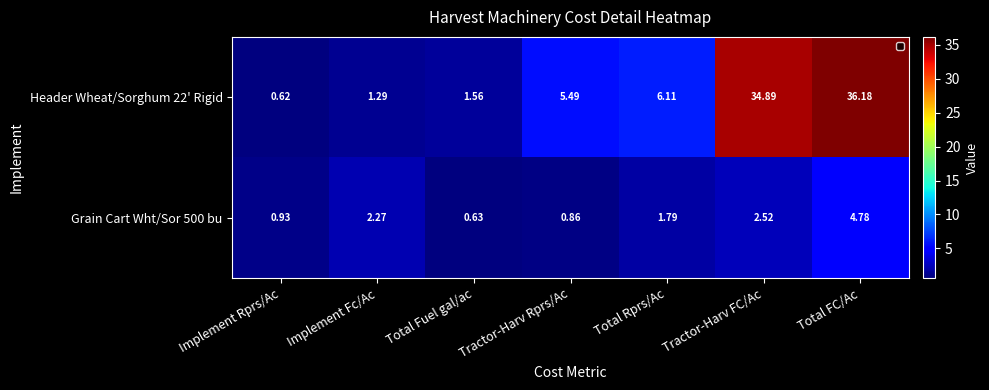

Which series has the widest spread of values?

Header Wheat/Sorghum 22' Rigid